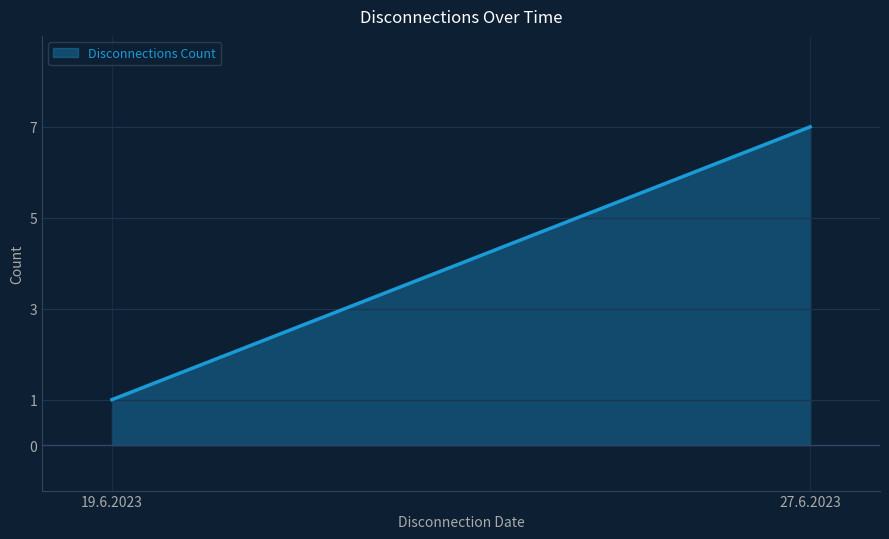

What is the minimum value shown in the chart?

1